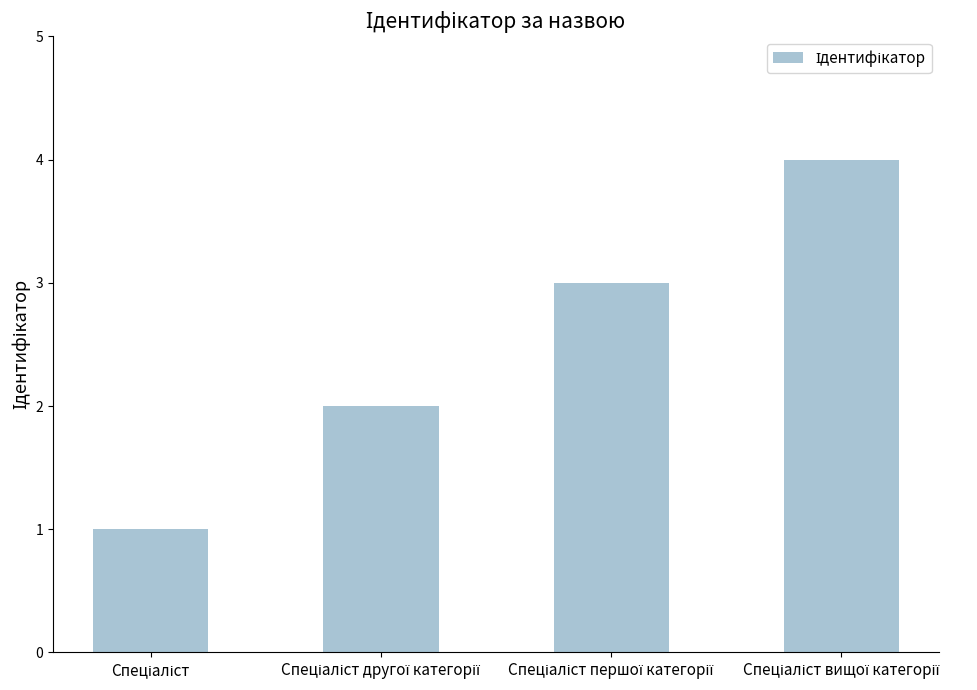

What is the greatest value displayed?

4